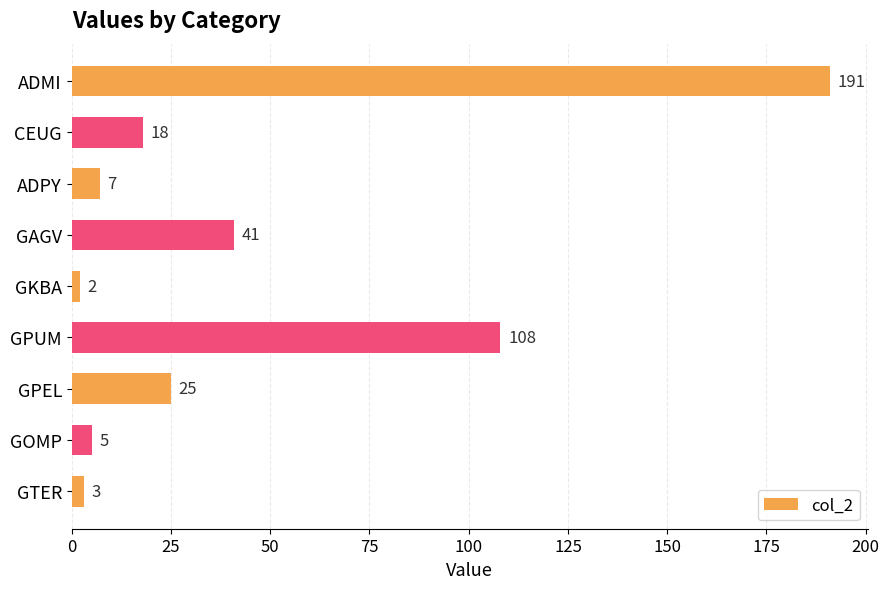

The chart shows a value of 2 at GKBA. True or false?

True